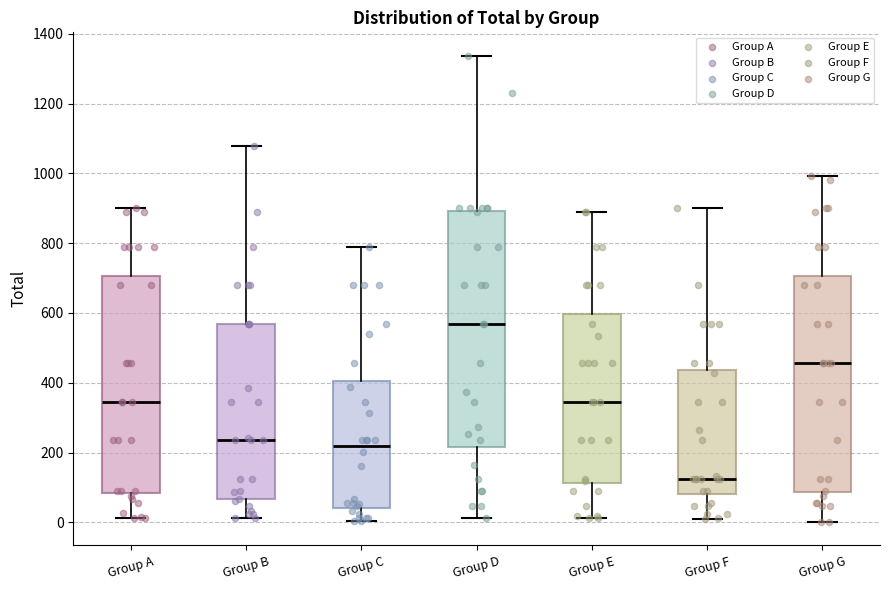

Reading left to right, transcribe this box plot: for each box, give where its median line is, the range the box spans, and where its two whiskers end, as read against the y-axis. The values are not printed on the chart, so give them approximately, as read against the axis.

Group A: median 340, box 80 to 700, whiskers 20 to 900
Group B: median 240, box 60 to 560, whiskers 20 to 1080
Group C: median 220, box 40 to 400, whiskers 0 to 780
Group D: median 560, box 220 to 900, whiskers 20 to 1340
Group E: median 340, box 120 to 600, whiskers 20 to 900
Group F: median 120, box 80 to 440, whiskers 0 to 900
Group G: median 460, box 80 to 700, whiskers 0 to 1000